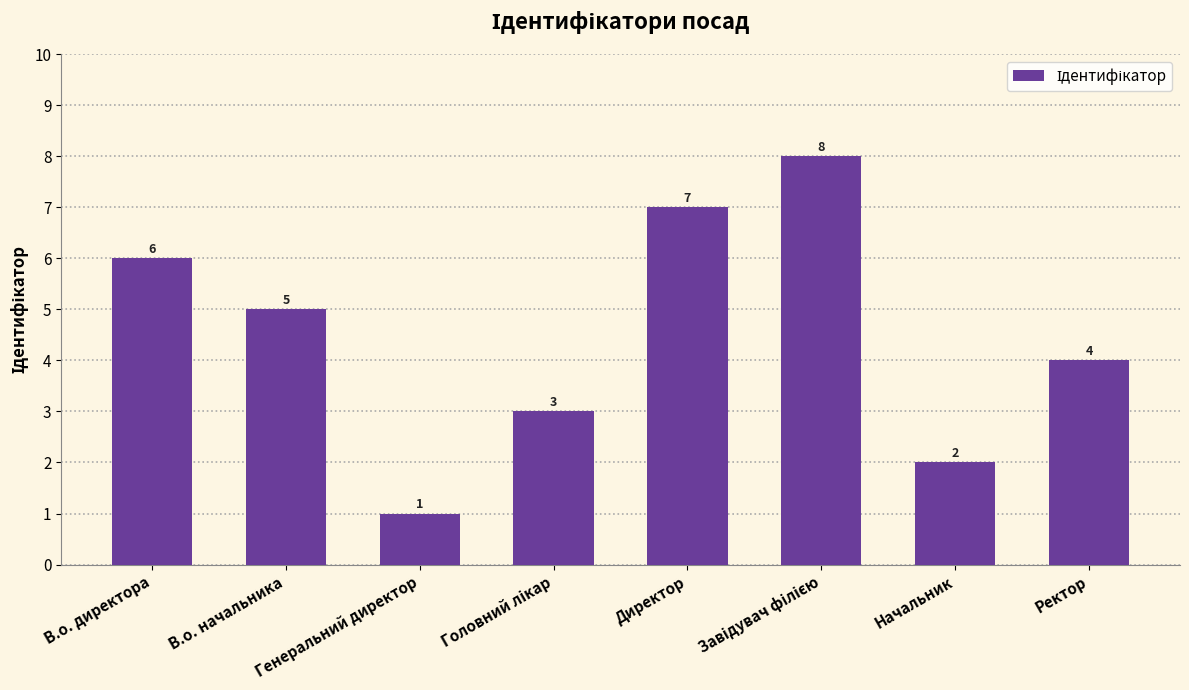

What is the sum of the values at Начальник and В.о. начальника?

7